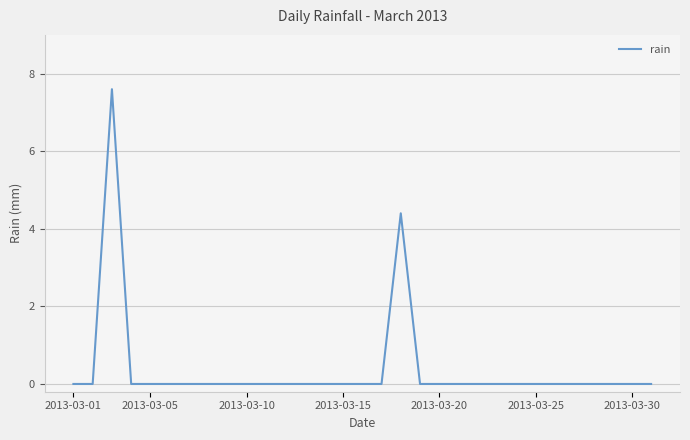

What is the difference between the maximum and minimum values?

7.6